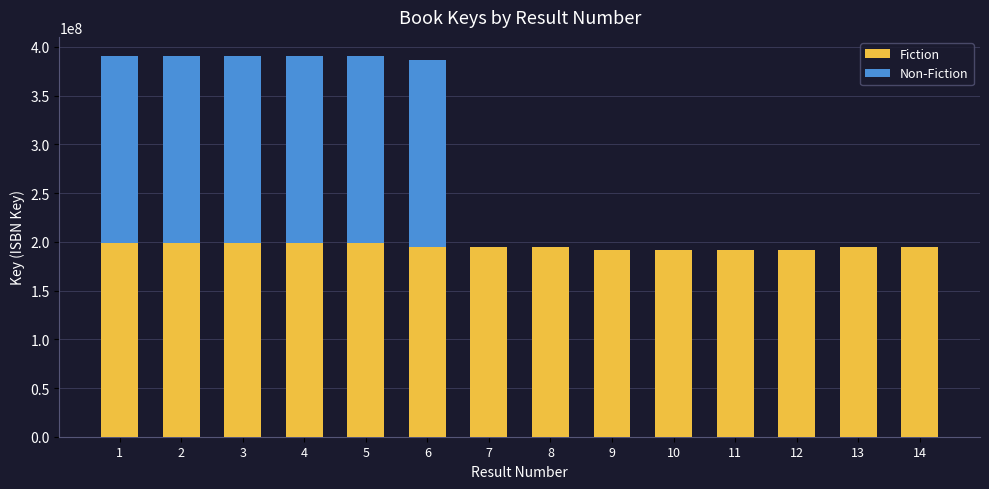

What is the difference between the Fiction values at 5 and 10?

6785122